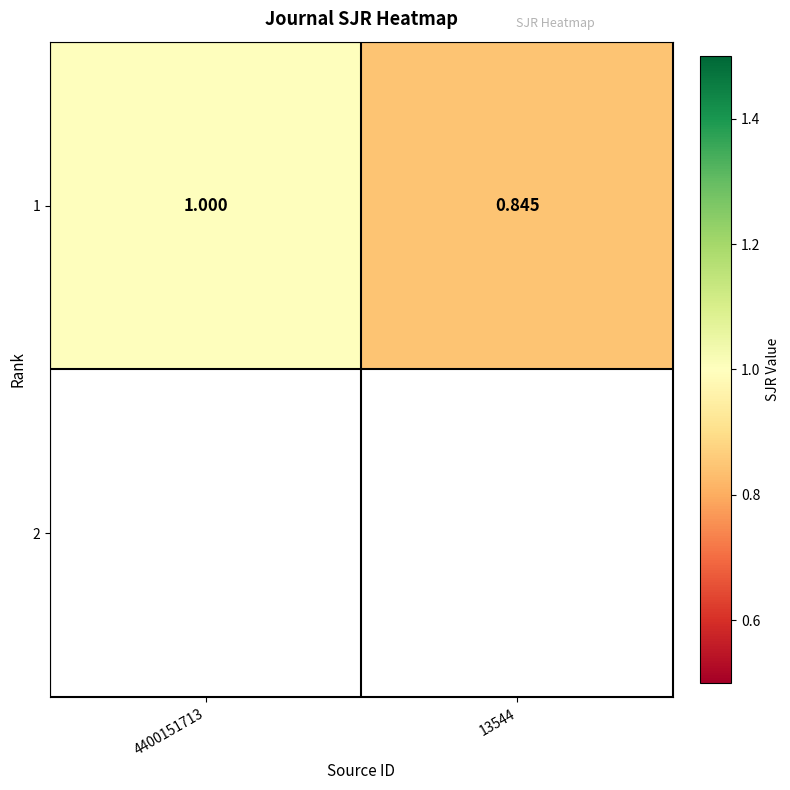

How many values are between 0 and 1?

2